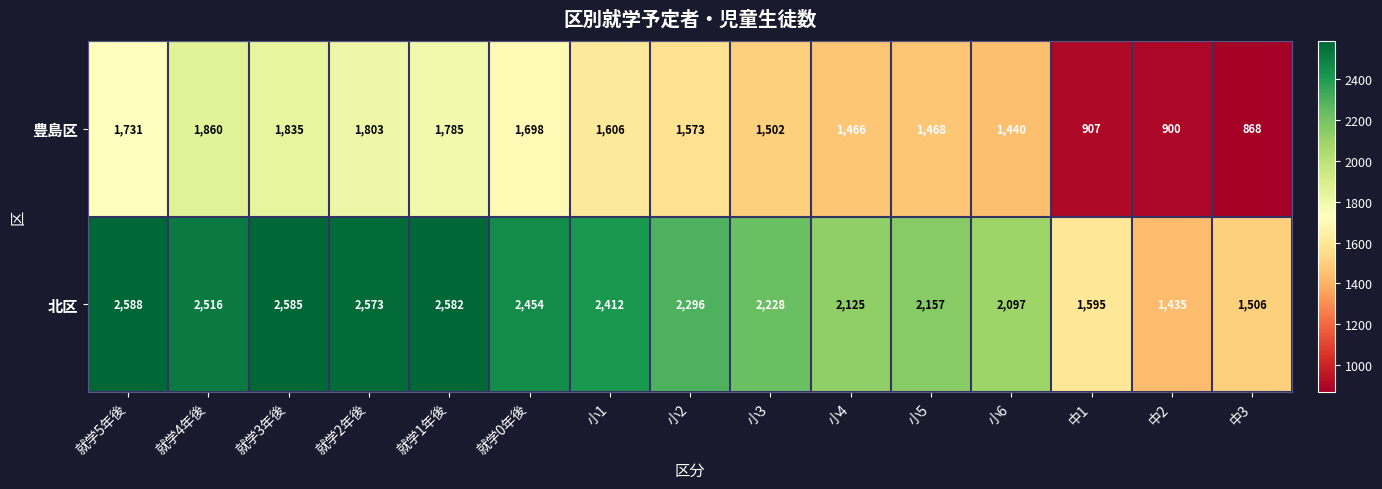

What is the spread (max minus min) of values at 中3?

638